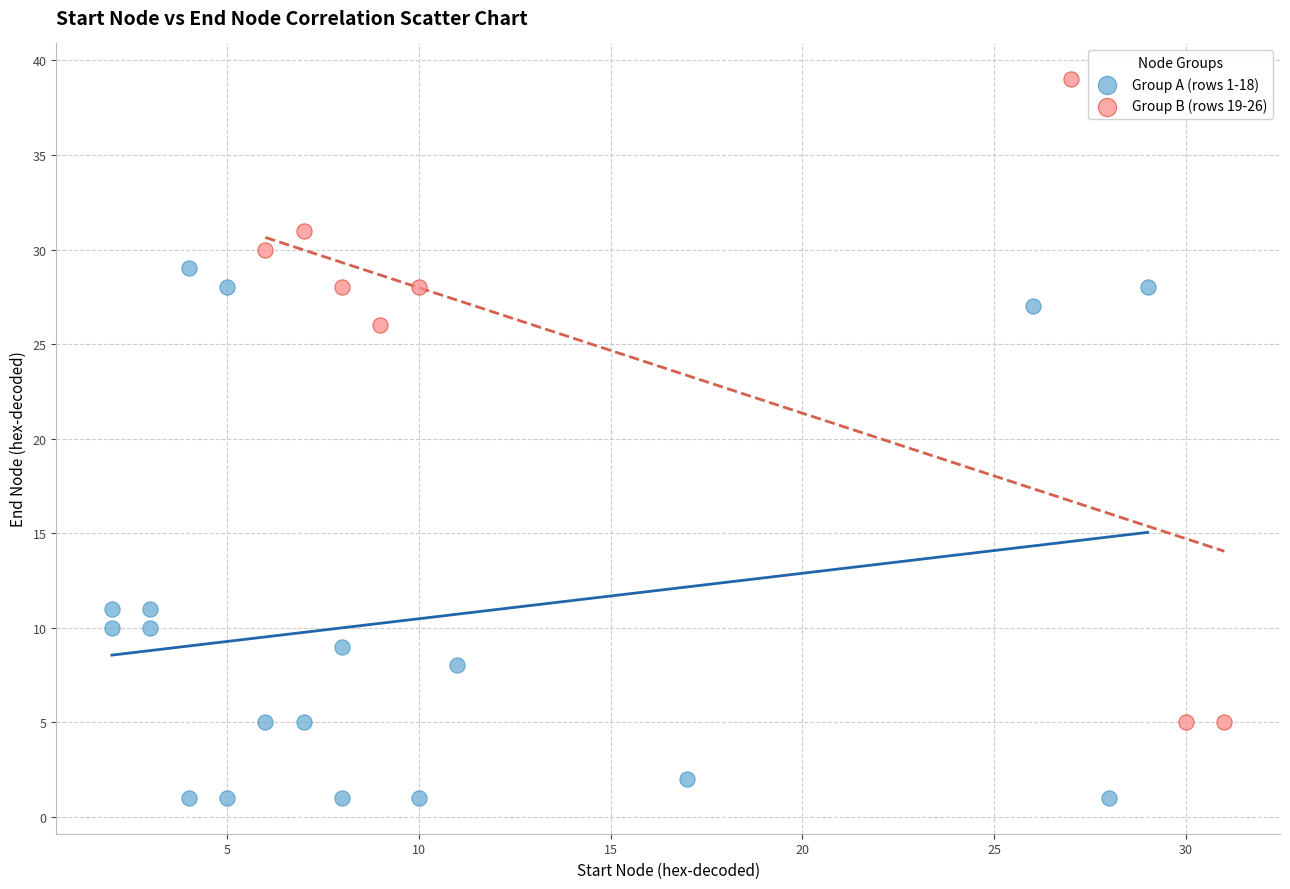

Which series reaches the maximum Y coordinate?

Group B (rows 19-26)